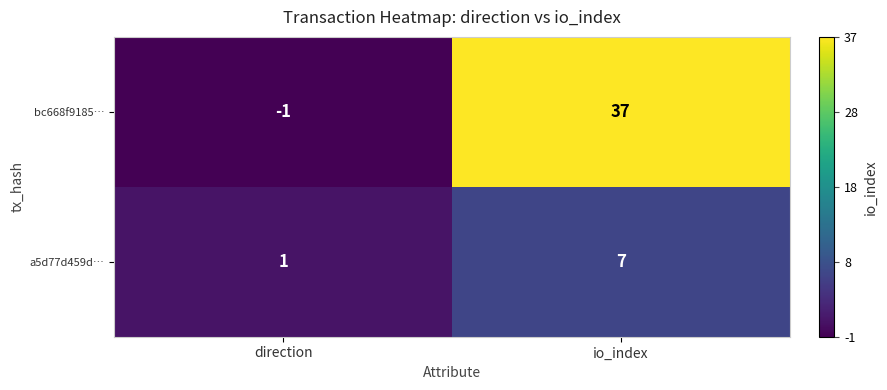

Rank the series at direction from highest to lowest value.

a5d77d459d…, bc668f9185…